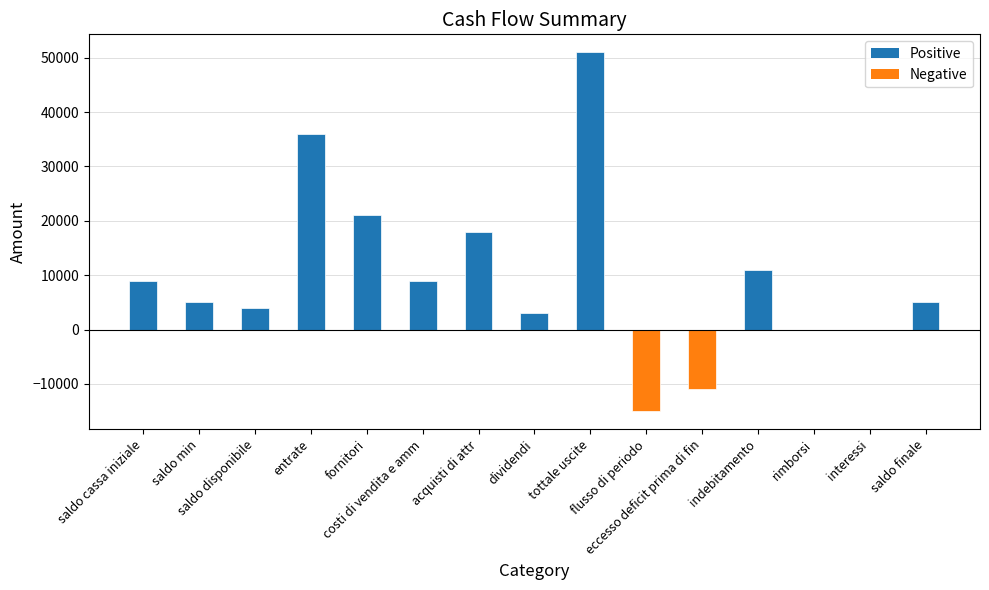

What is the maximum value shown in the chart?

51000